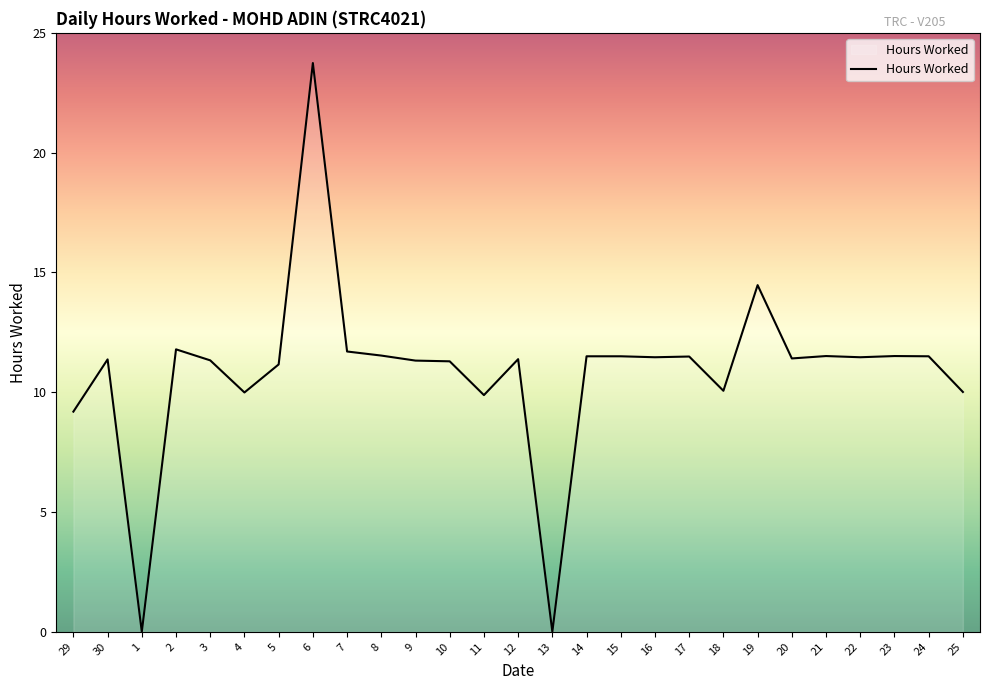

Which has a higher value, 30 or 19?

19